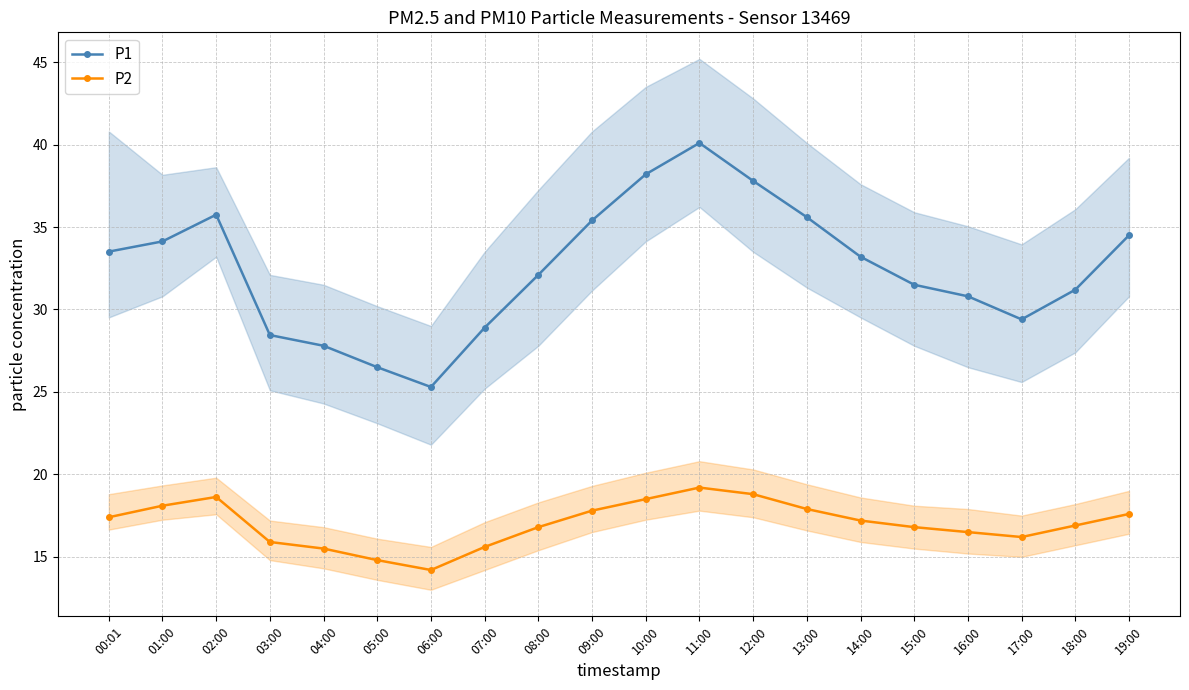

The value of P2 at 07:00 is 10.3. True or false?

False